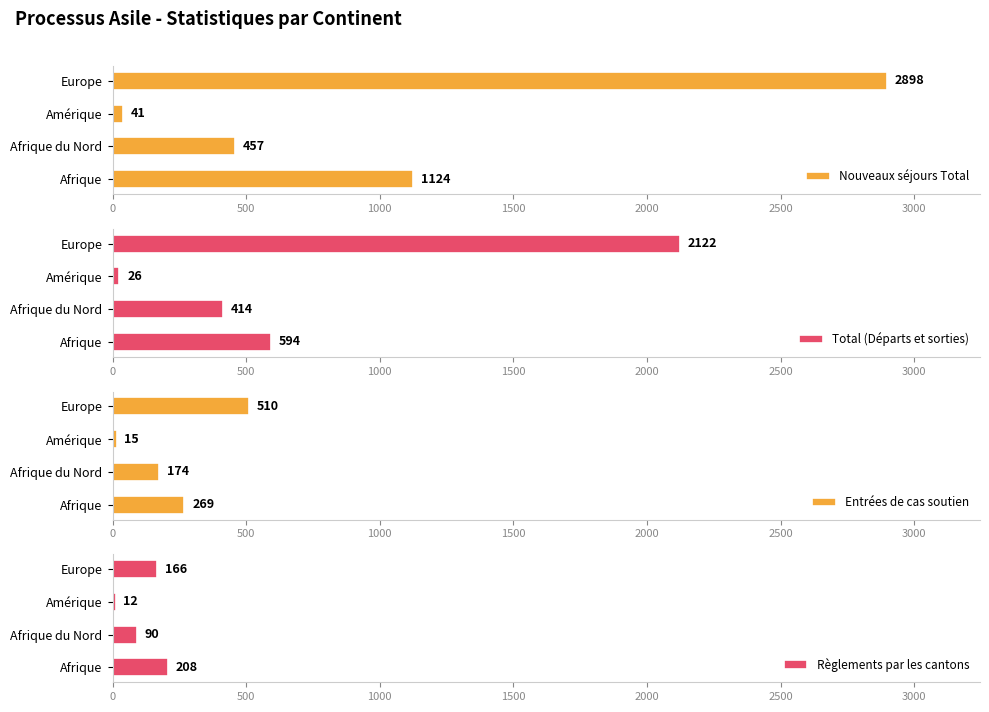

What is the sum of all Règlements par les cantons values?

476